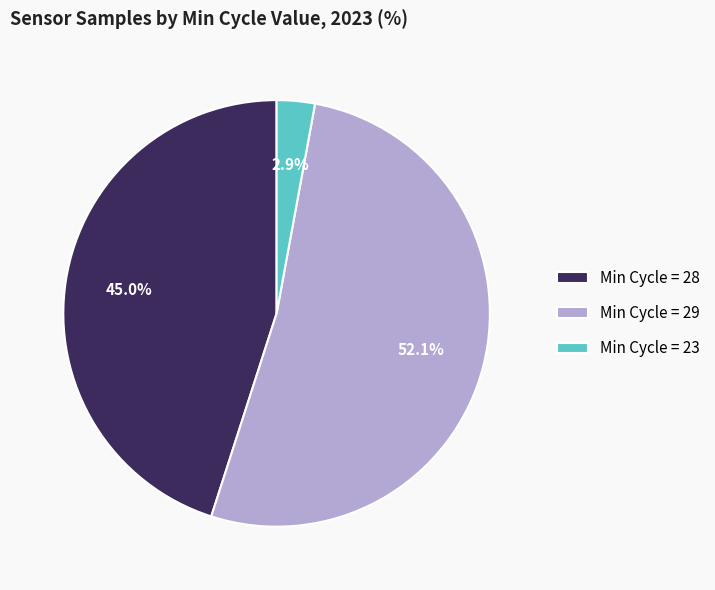

How many segments does this pie chart have?

3